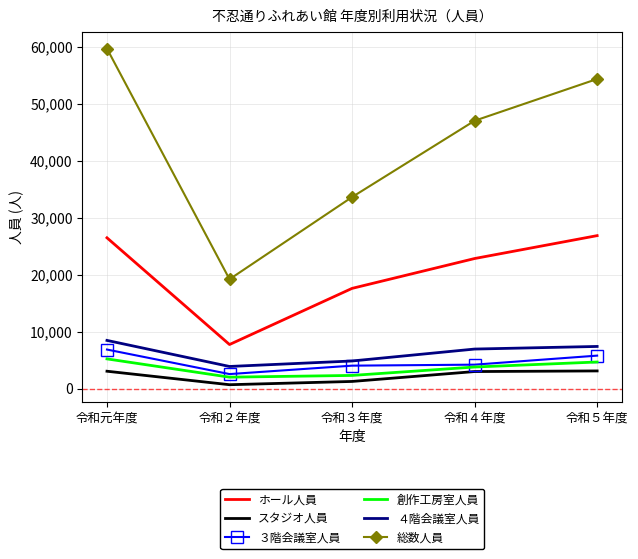

What is the difference between the highest and lowest values at 令和３年度?

32362